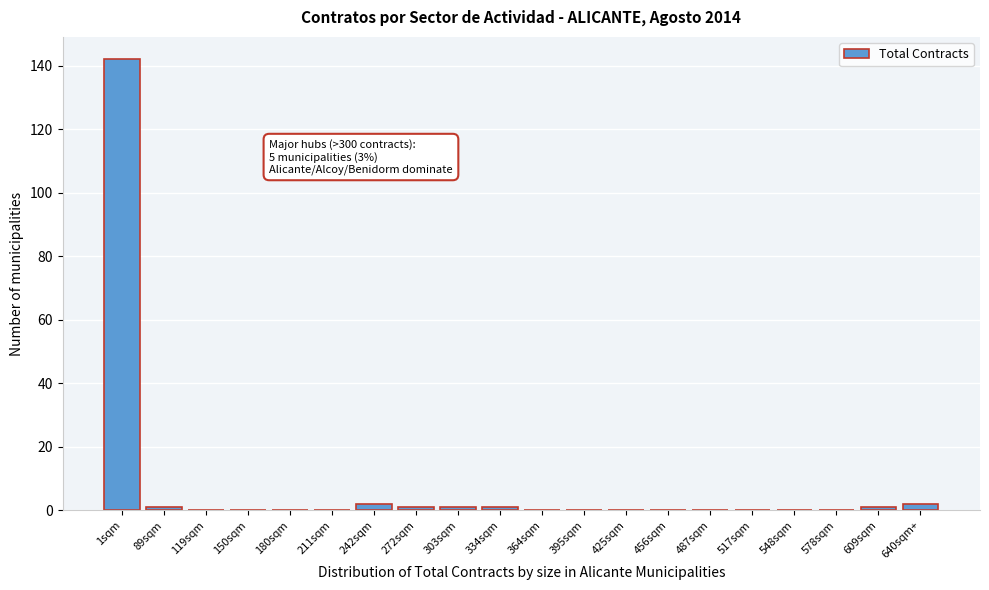

Reading left to right, transcribe all the data shown in this chart.

1sqm=142	89sqm=1	119sqm=0	150sqm=0	180sqm=0	211sqm=0	242sqm=2	272sqm=1	303sqm=1	334sqm=1	364sqm=0	395sqm=0	425sqm=0	456sqm=0	487sqm=0	517sqm=0	548sqm=0	578sqm=0	609sqm=1	640sqm+=2